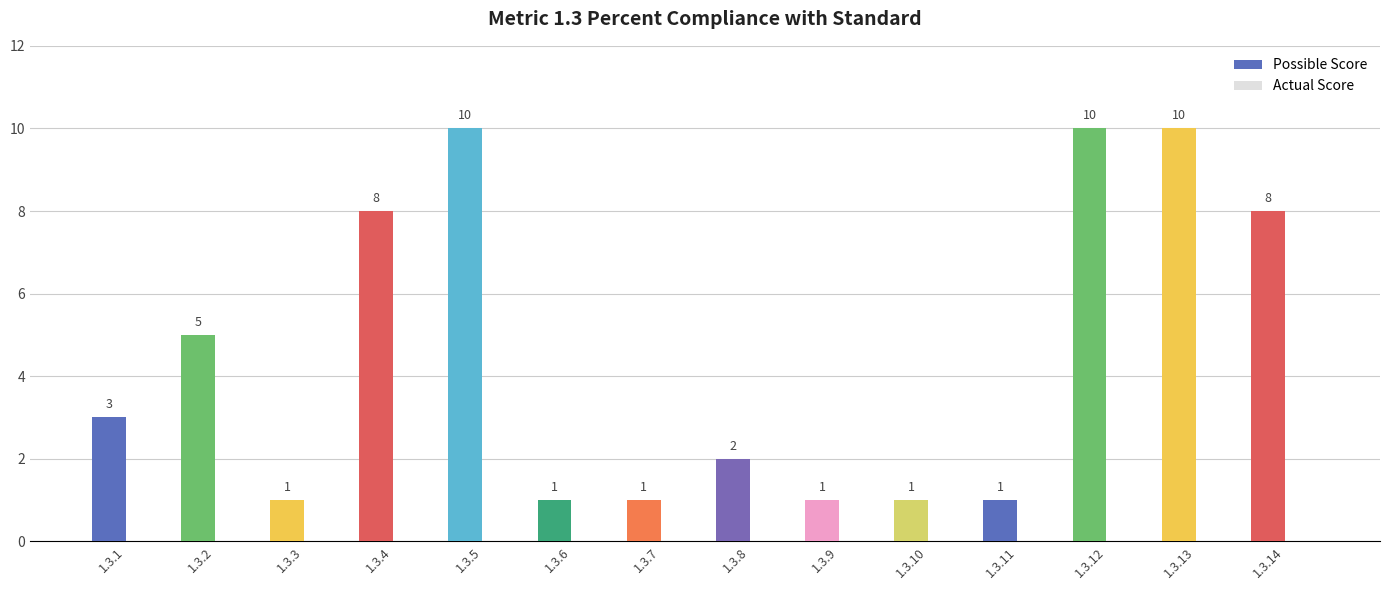

Count the number of data series in this chart.

1